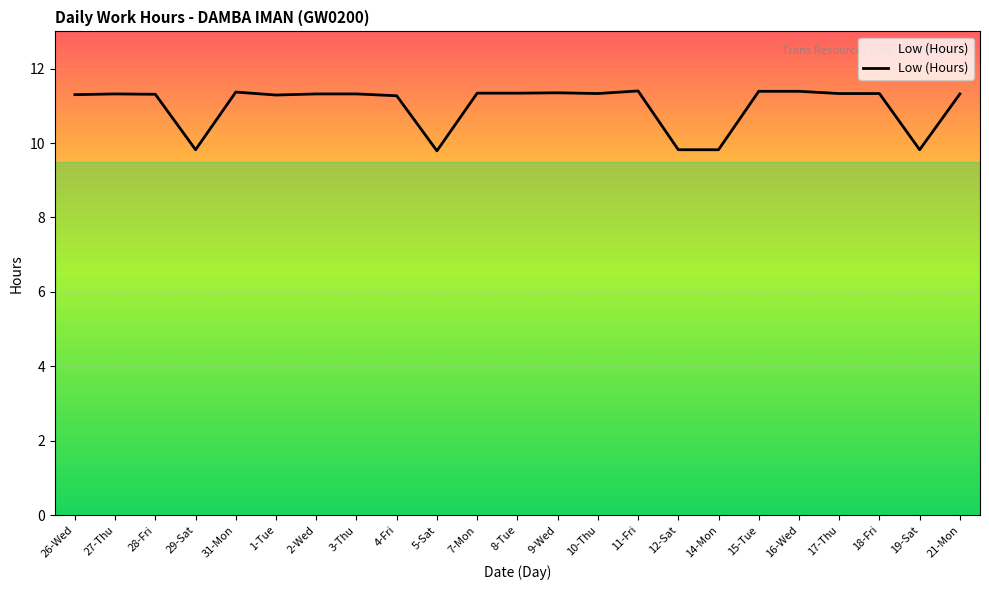

What position from the left is 11-Fri?

15